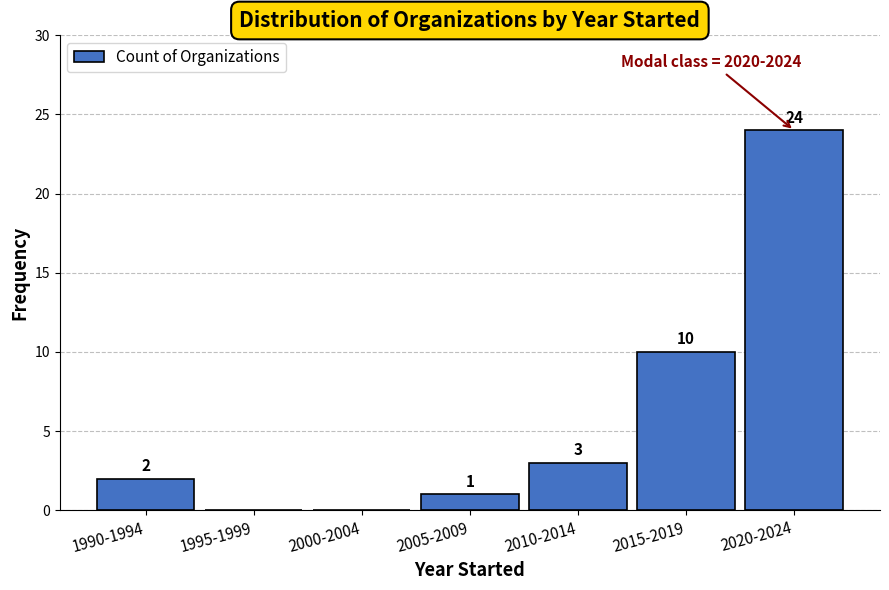

Reading left to right, transcribe all the data shown in this chart.

1990-1994=2	1995-1999=0	2000-2004=0	2005-2009=1	2010-2014=3	2015-2019=10	2020-2024=24